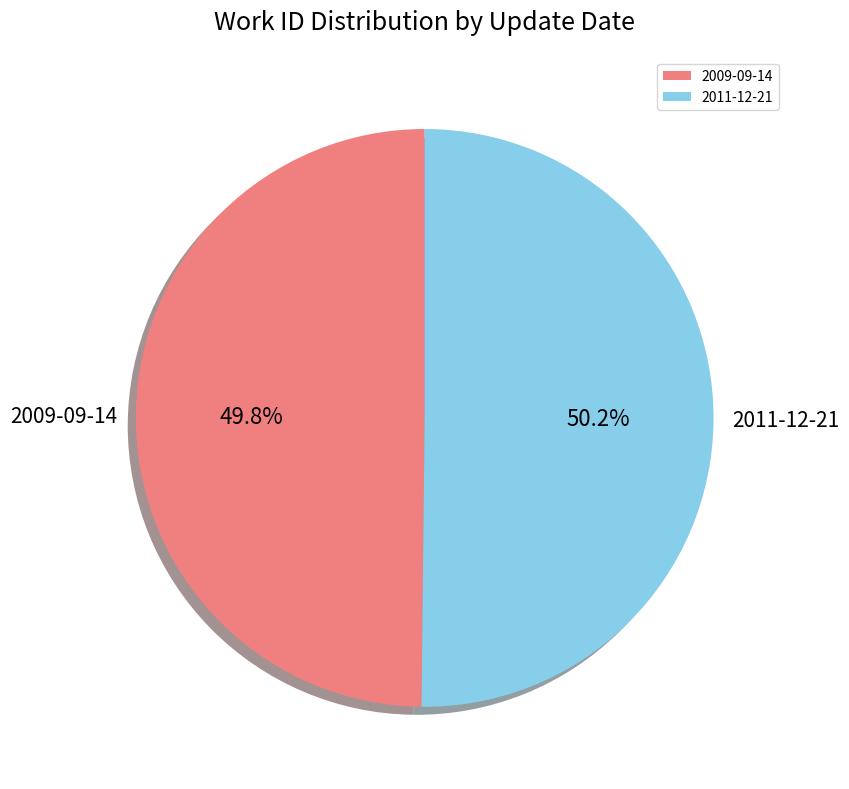

Approximately how many times larger is the value at 2009-09-14 compared to 2011-12-21?

1.0